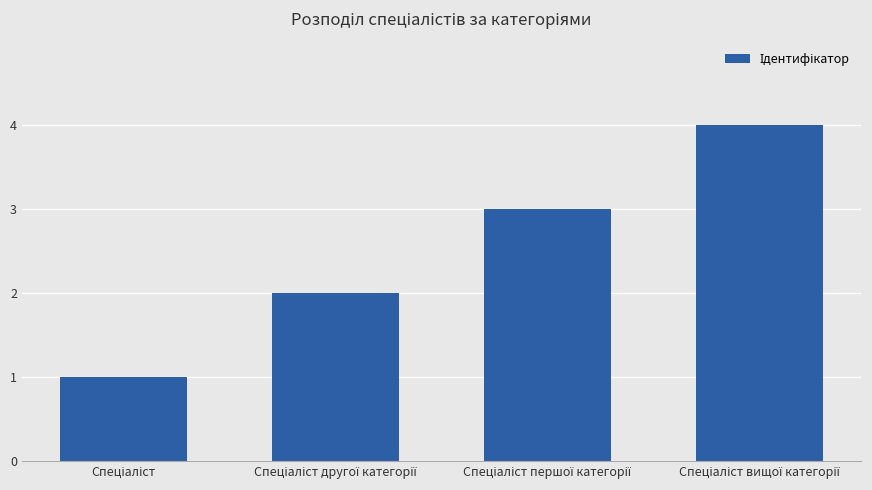

What is the maximum value shown in the chart?

4